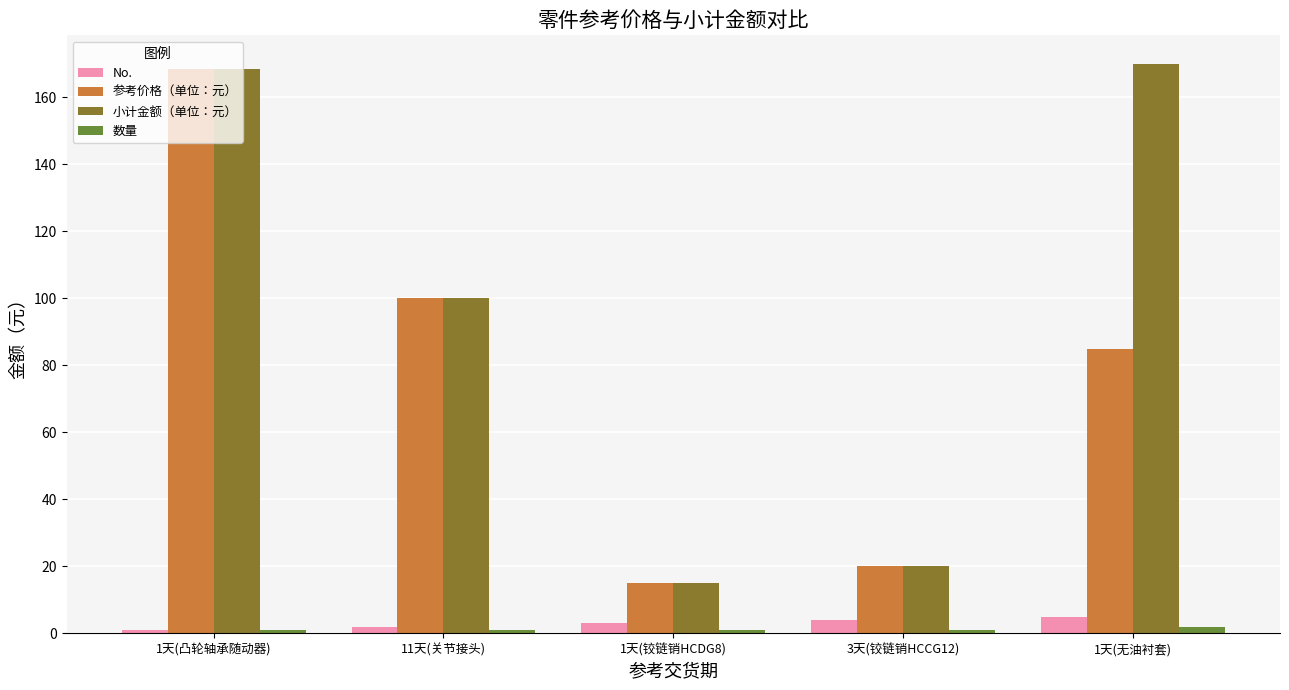

What is the difference between the highest and lowest values at 1天(铰链销HCDG8)?

14.0